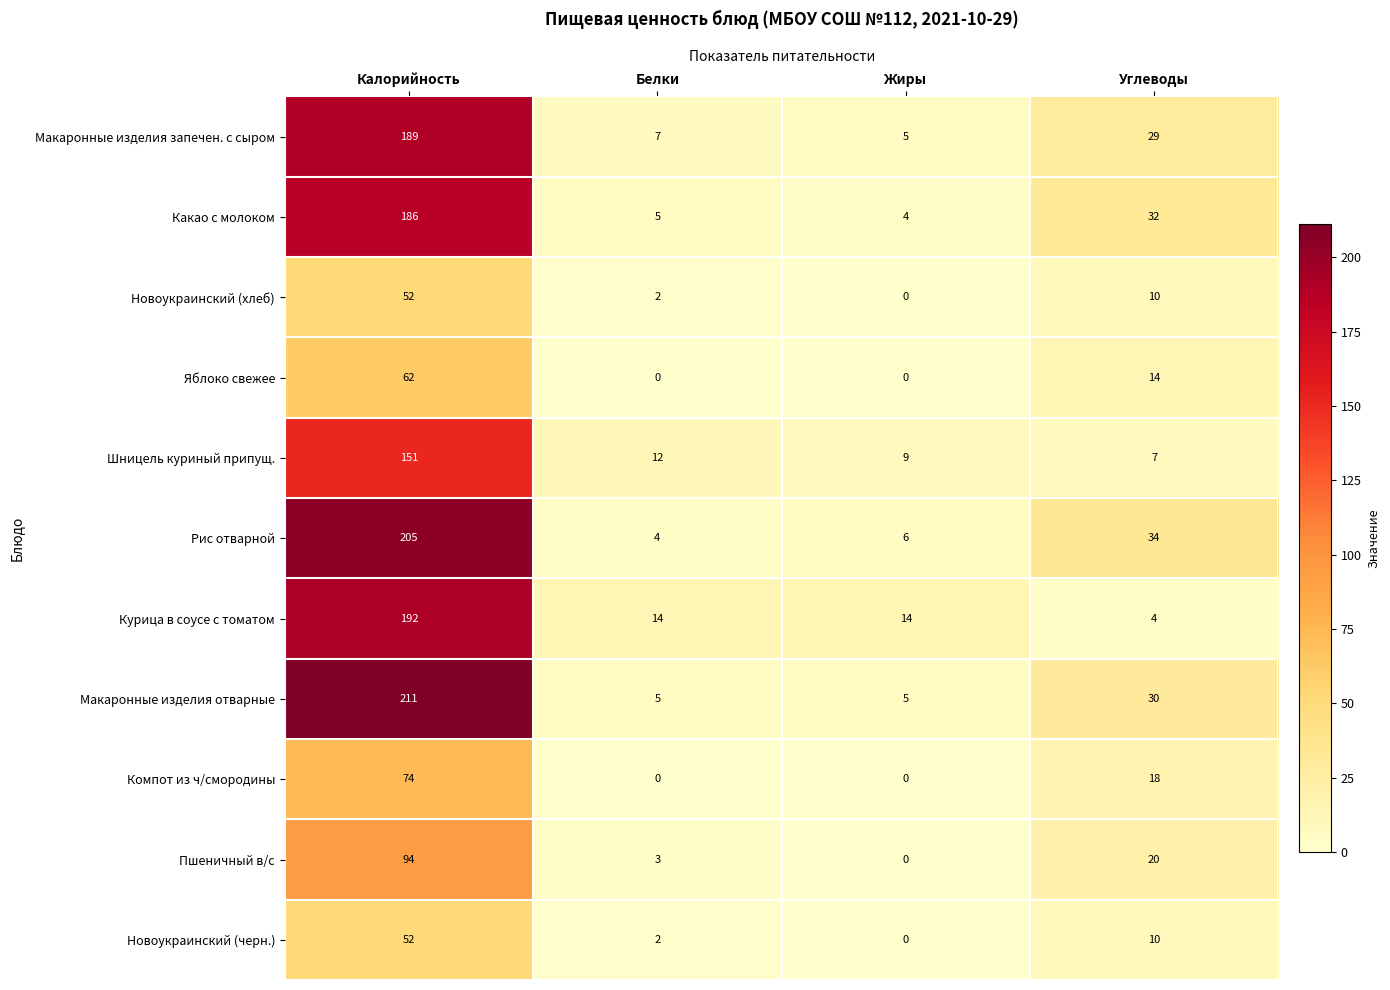

At which category is the sum across all series the highest?

Калорийность